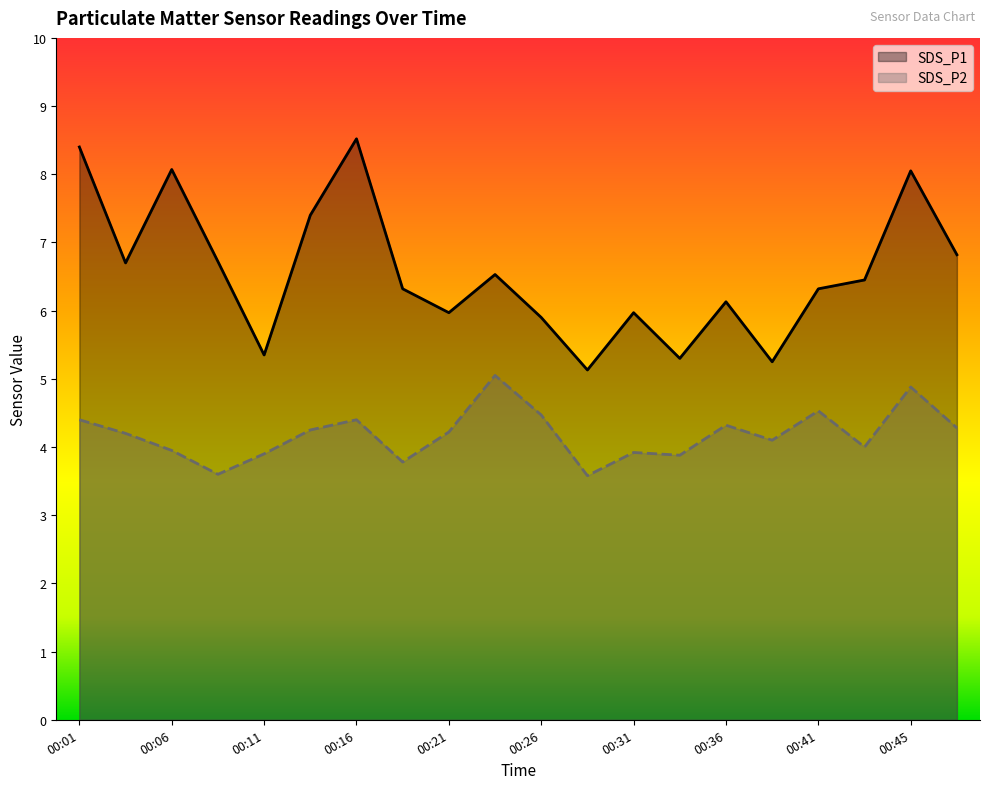

Between 00:23 and 00:36, which series saw the biggest shift?

SDS_P2